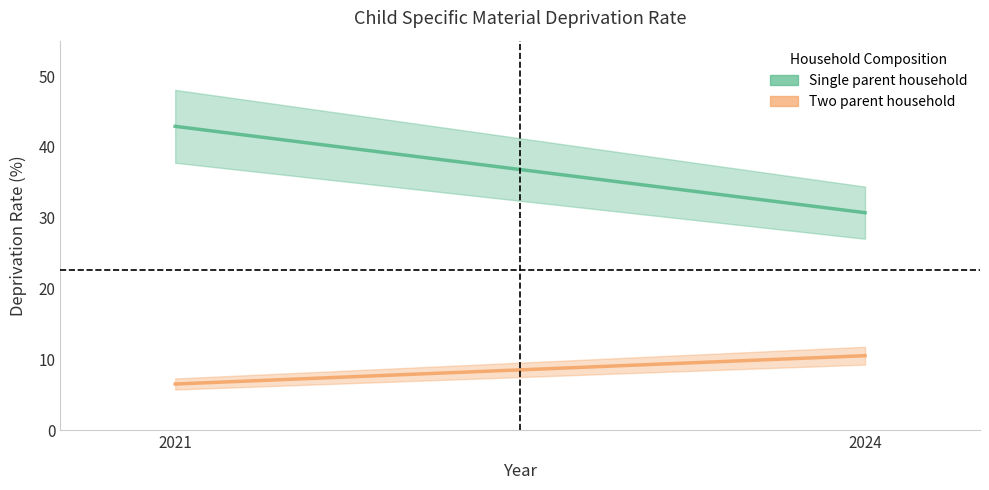

What are all the series names shown in the legend?

Single parent household, Two parent household